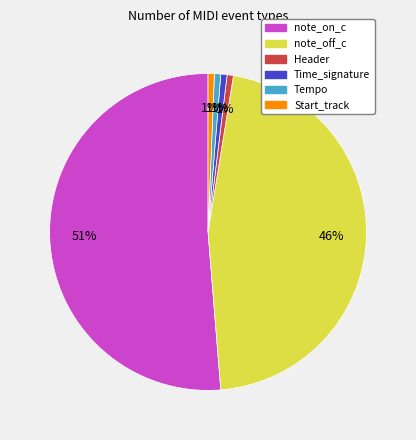

Combined, do Start_track and Time_signature account for over 50%?

No